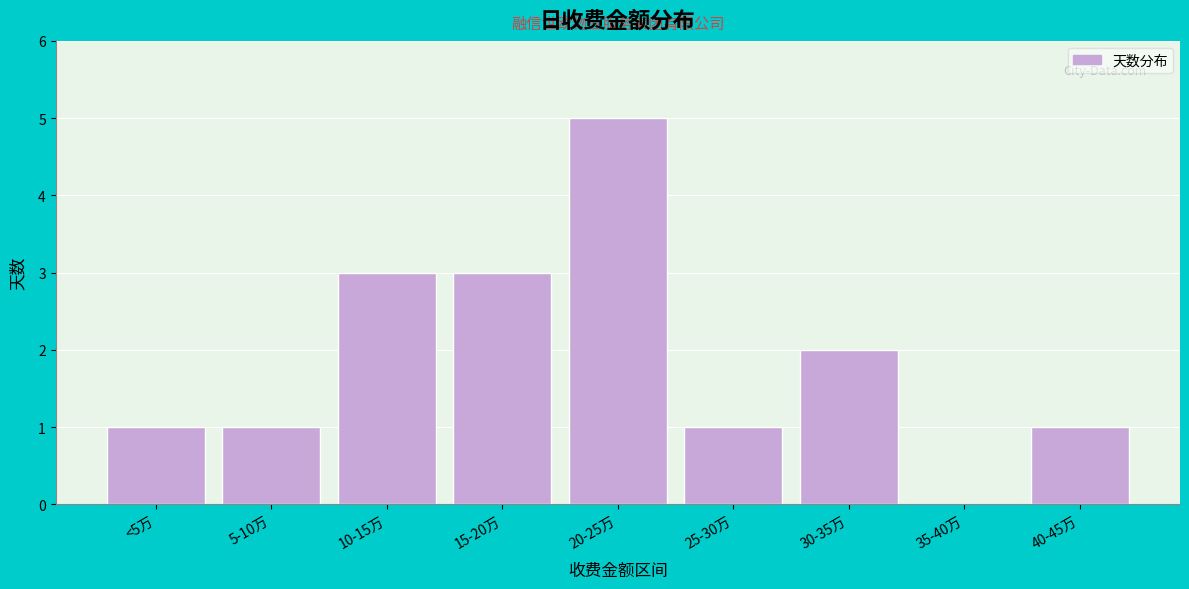

Reading left to right, transcribe all the data shown in this chart.

<5万=1	5-10万=1	10-15万=3	15-20万=3	20-25万=5	25-30万=1	30-35万=2	35-40万=0	40-45万=1